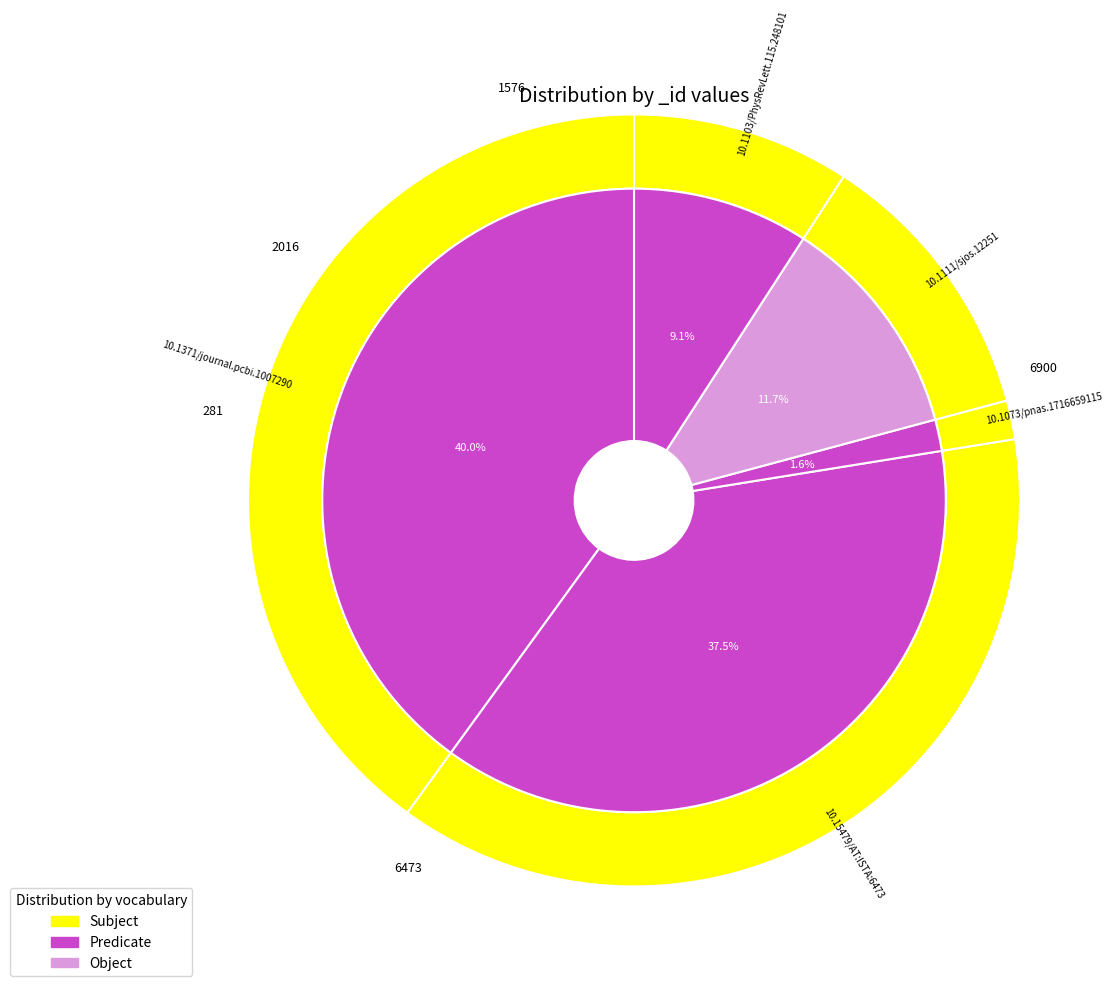

Which category has the smallest portion of the pie?

10.1073/pnas.1716659115